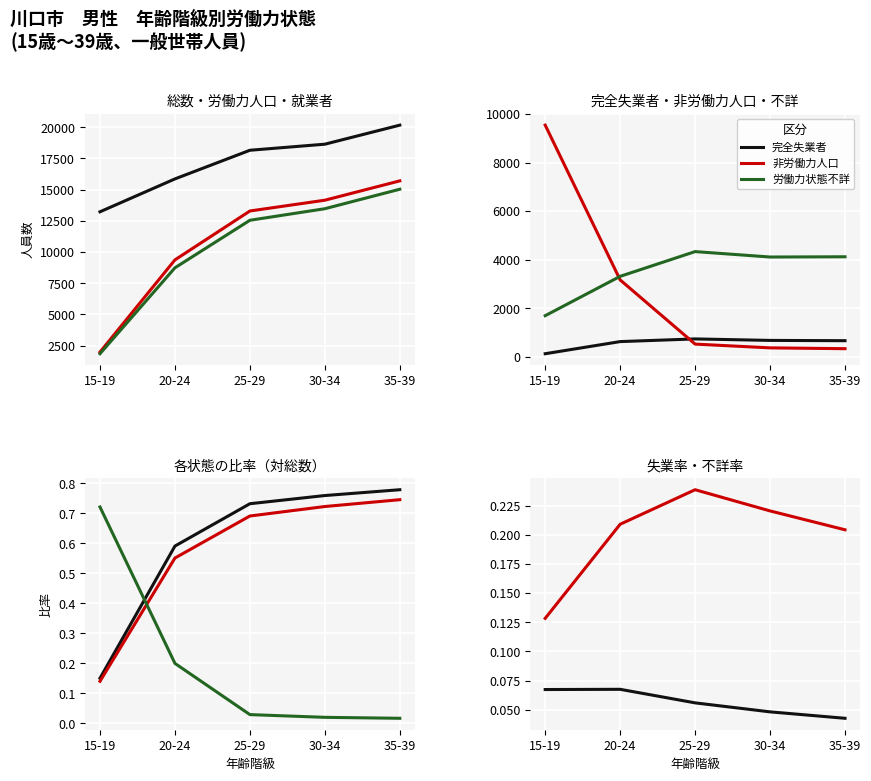

Is the value of 非労働力人口 at 35-39 greater than the value of 労働力状態不詳 at 20-24?

No